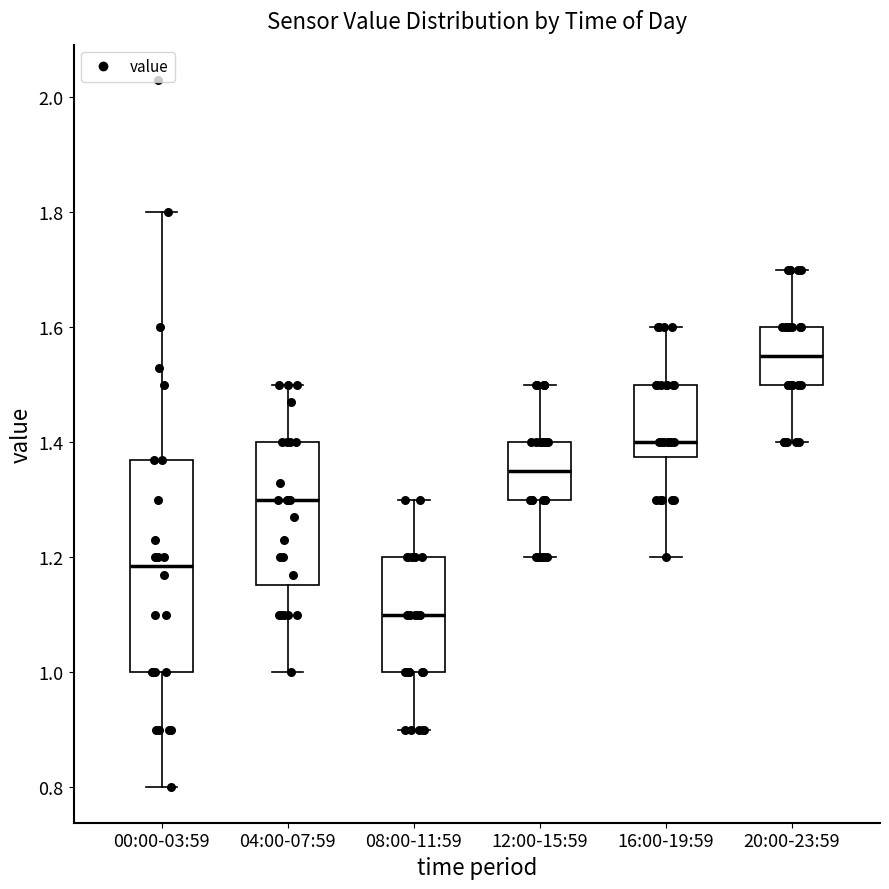

Reading left to right, transcribe this box plot: for each box, give where its median line is, the range the box spans, and where its two whiskers end, as read against the y-axis. The values are not printed on the chart, so give them approximately, as read against the axis.

00:00-03:59: median 1.18, box 1.00 to 1.38, whiskers 0.80 to 1.80
04:00-07:59: median 1.30, box 1.16 to 1.40, whiskers 1.00 to 1.50
08:00-11:59: median 1.10, box 1.00 to 1.20, whiskers 0.90 to 1.30
12:00-15:59: median 1.36, box 1.30 to 1.40, whiskers 1.20 to 1.50
16:00-19:59: median 1.40, box 1.38 to 1.50, whiskers 1.20 to 1.60
20:00-23:59: median 1.56, box 1.50 to 1.60, whiskers 1.40 to 1.70